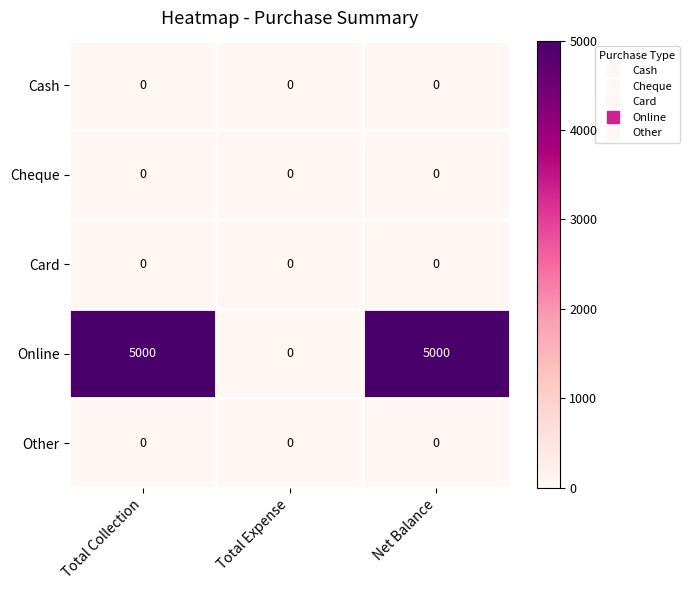

Reading right to left, what are all the values shown in this chart?

Cash: Net Balance=0	Total Expense=0	Total Collection=0
Cheque: Net Balance=0	Total Expense=0	Total Collection=0
Card: Net Balance=0	Total Expense=0	Total Collection=0
Online: Net Balance=5000	Total Expense=0	Total Collection=5000
Other: Net Balance=0	Total Expense=0	Total Collection=0